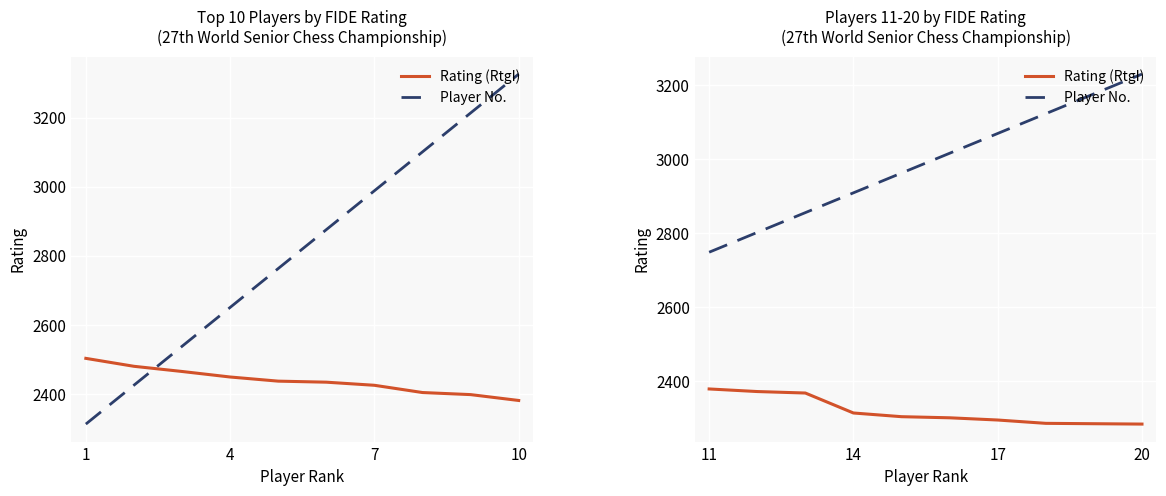

True or false: Rating (RtgI) and Player No. cross at least once.

False